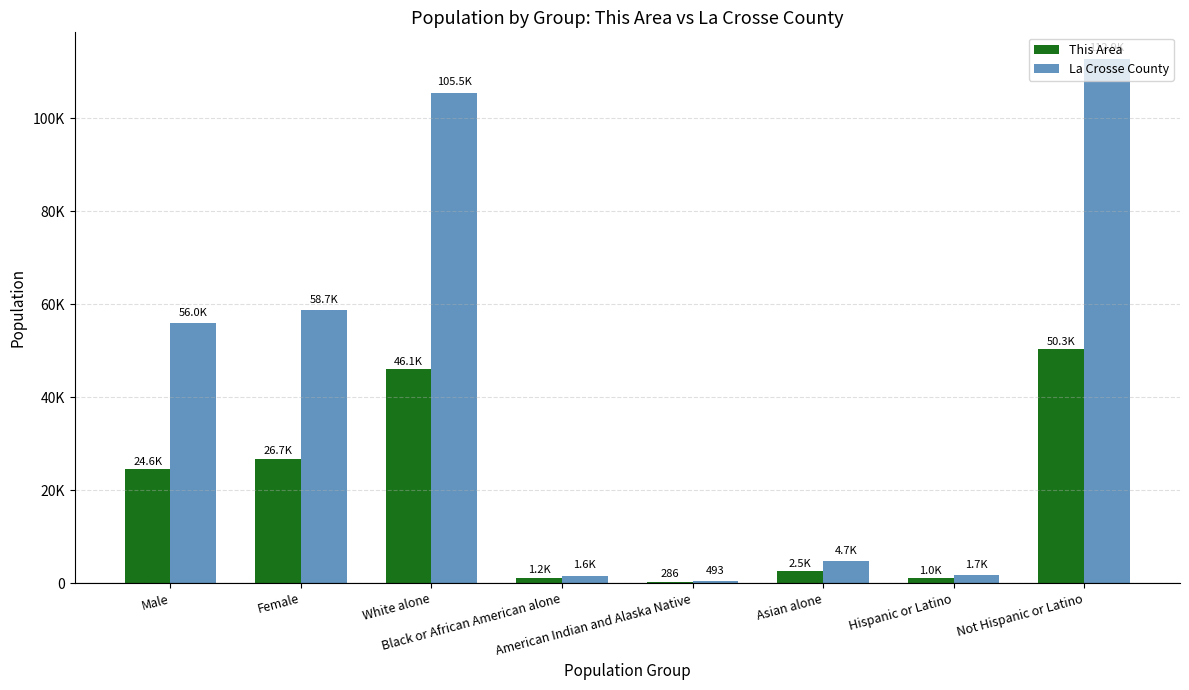

Is it true that This Area equals 286 at American Indian and Alaska Native?

True